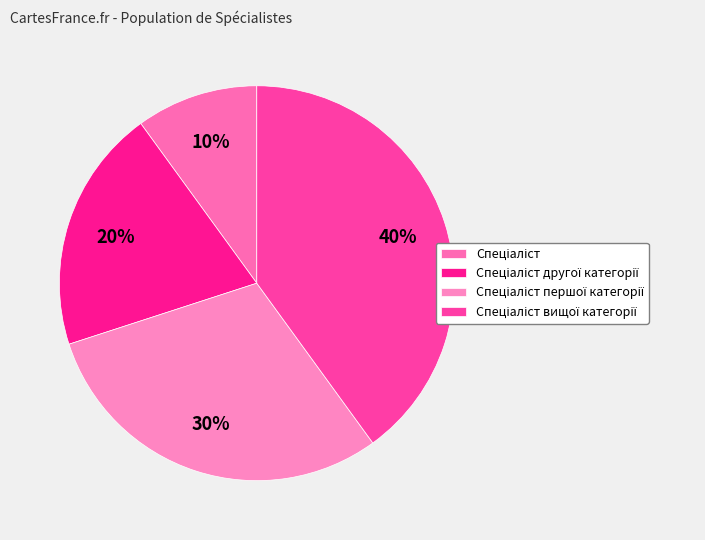

To the nearest percent, what is the average slice percentage?

25%